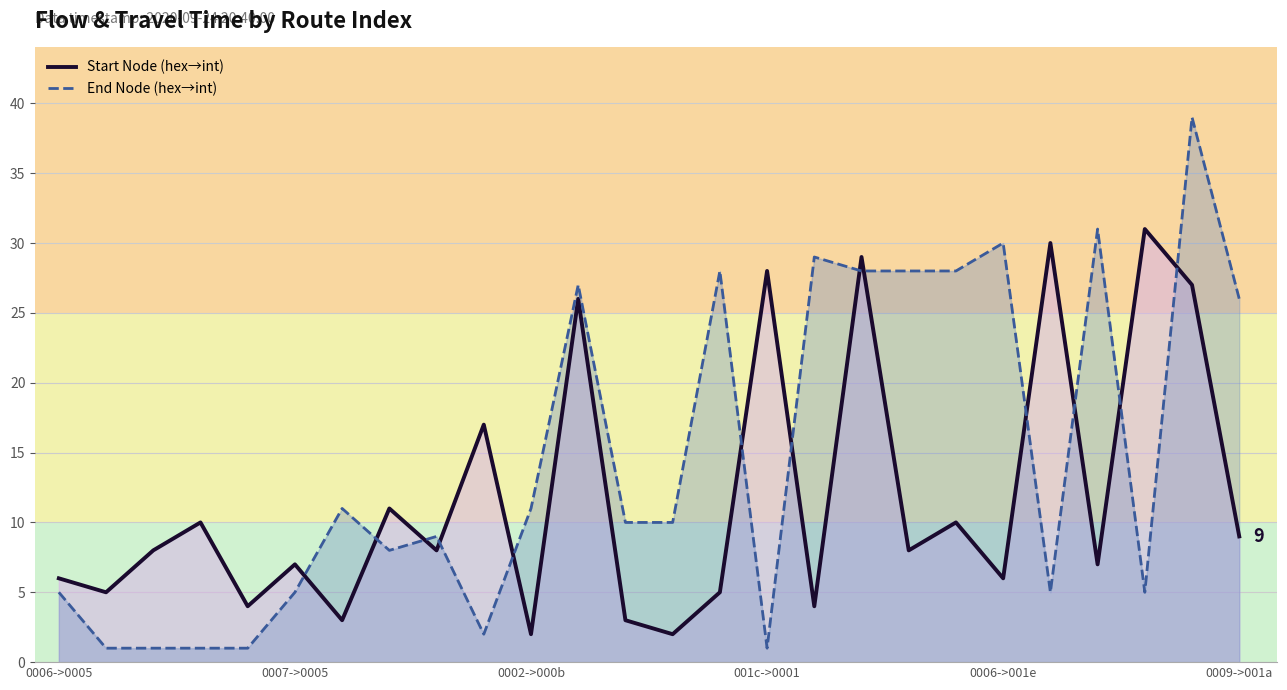

After their last crossing, which series has the higher values: End Node (hex→int) or Start Node (hex→int)?

End Node (hex→int)